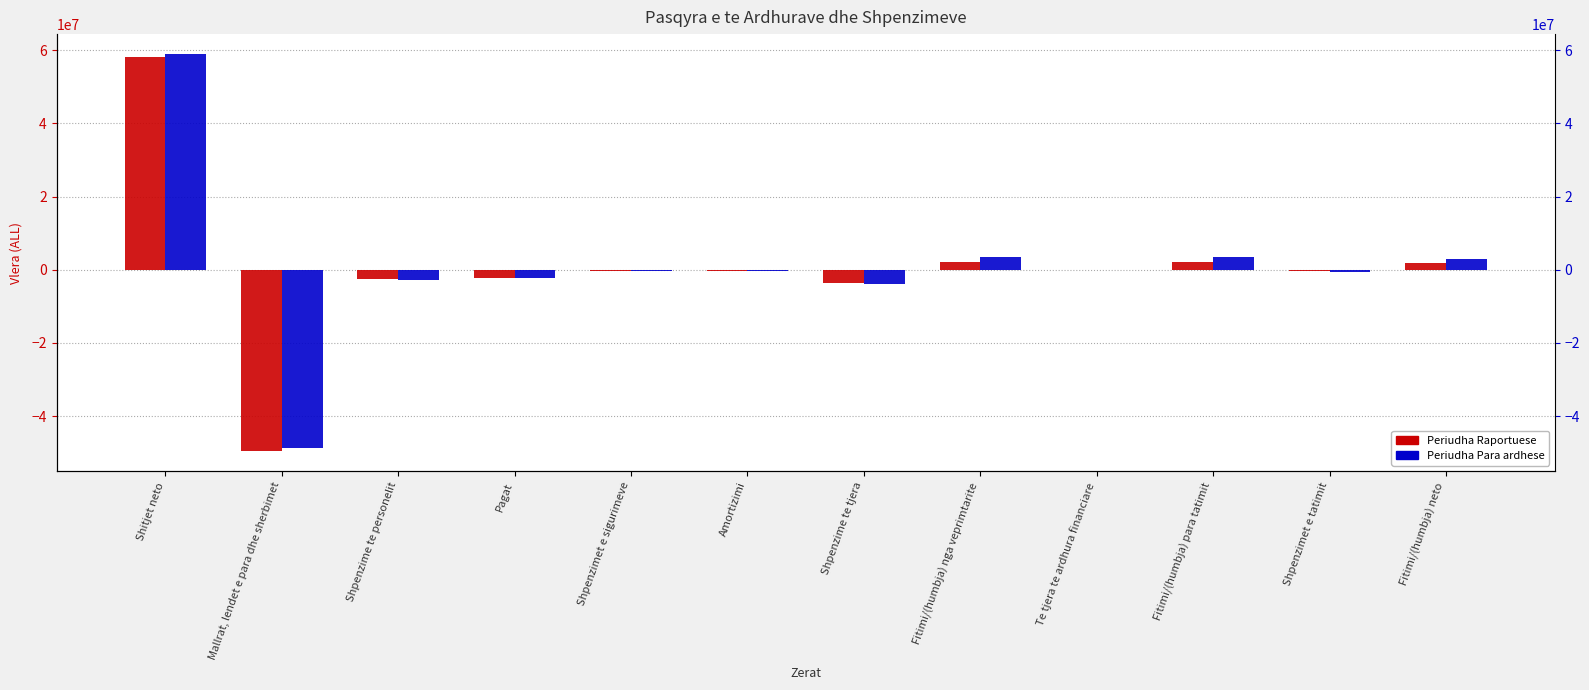

What position from the right is Shpenzimet e sigurimeve?

8